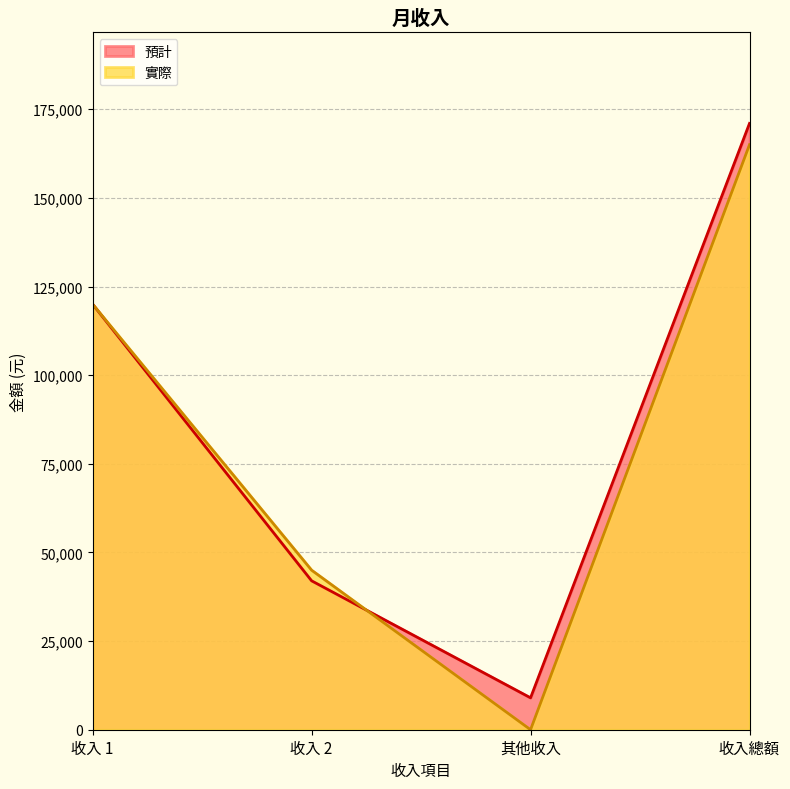

What is the approximate value of 預計 at 收入 2, to the nearest 100?

42000